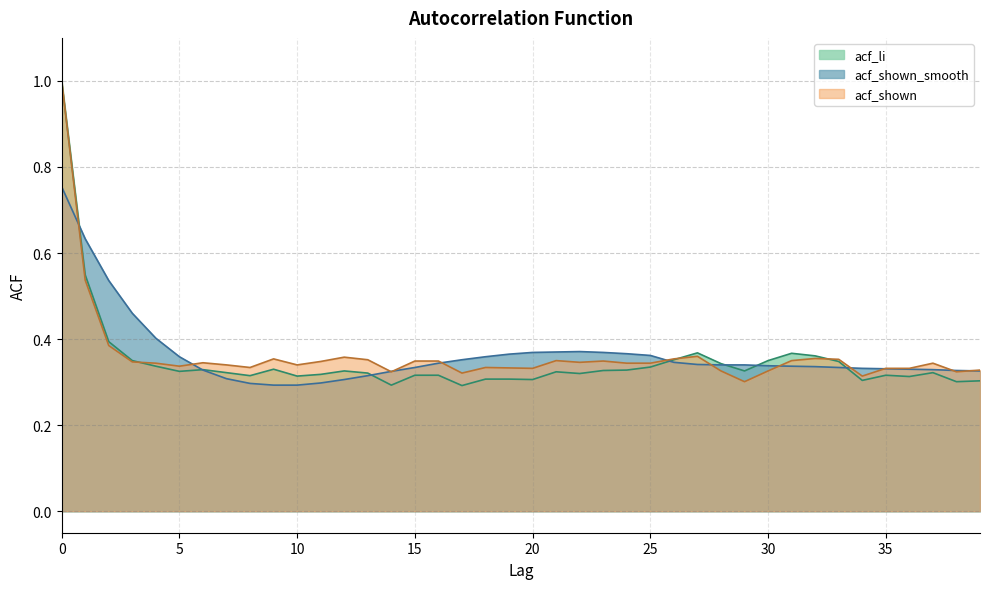

The value of acf_shown_smooth at 22 is 0.6. True or false?

False